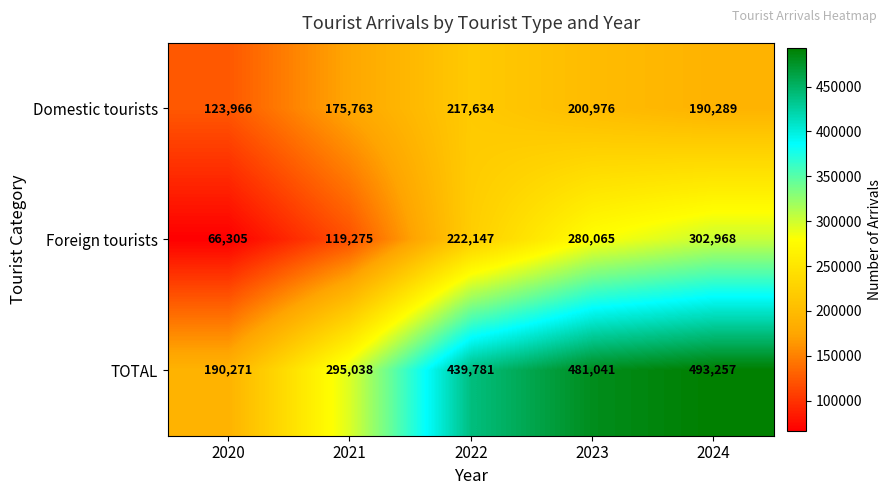

At 2023, list the series in order from largest to smallest.

TOTAL, Foreign tourists, Domestic tourists